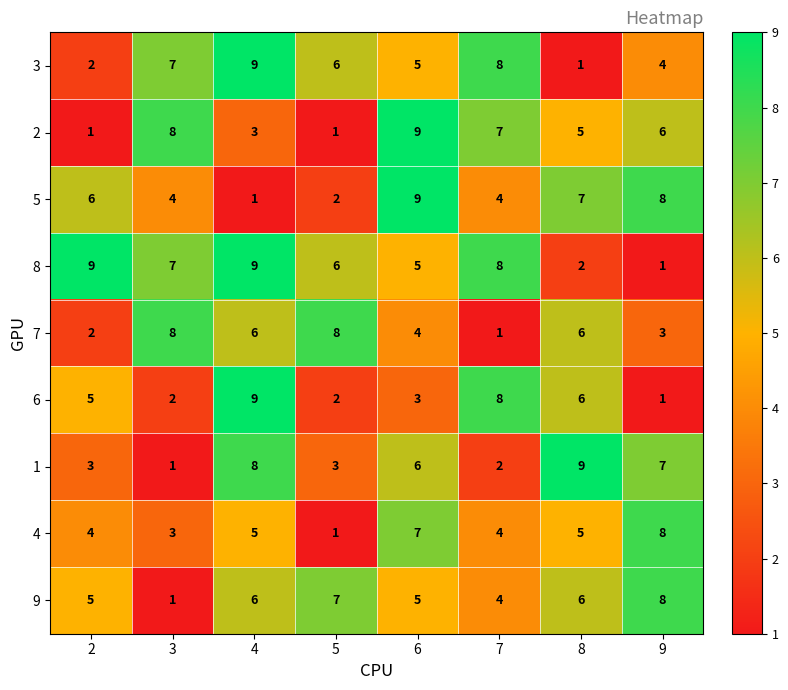

At which category is the sum across all series the highest?

4